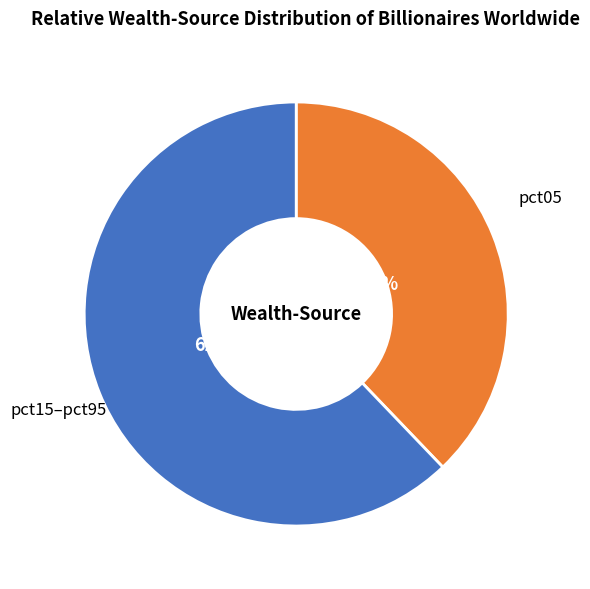

Which category has the smallest portion of the pie?

pct05